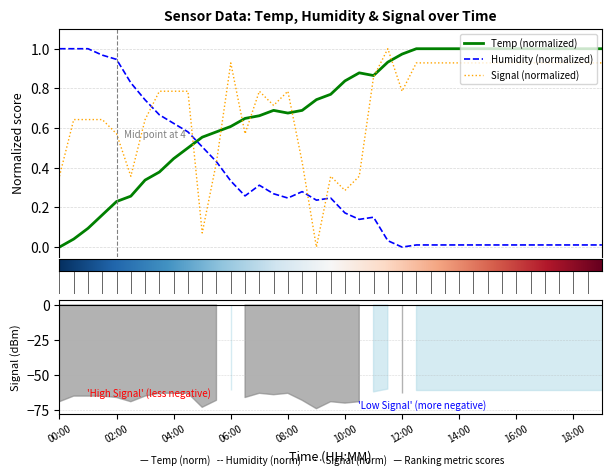

What is the average value of the Temp series?

0.7